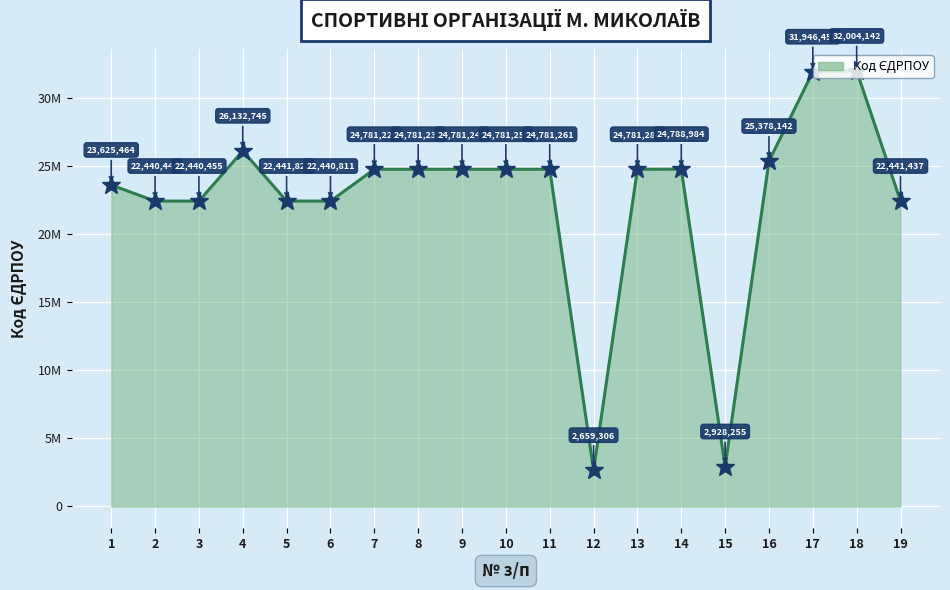

Where does the data first go above 24781232?

4